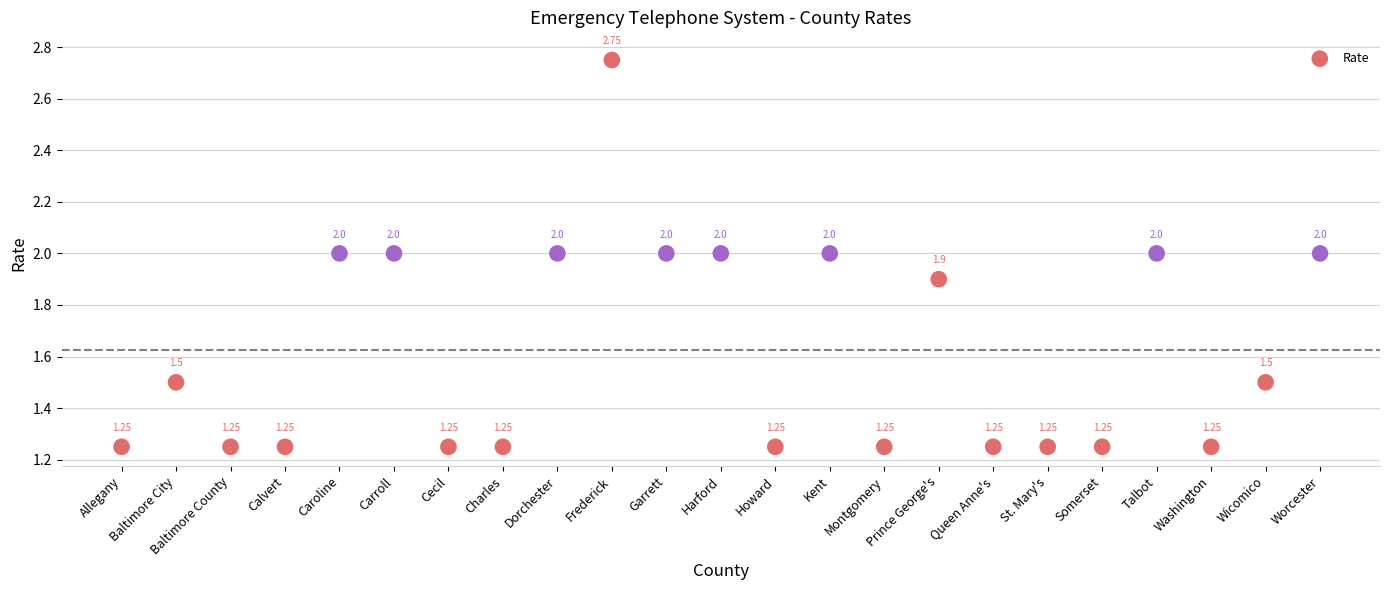

What is the range of Y values (max minus min)?

1.5